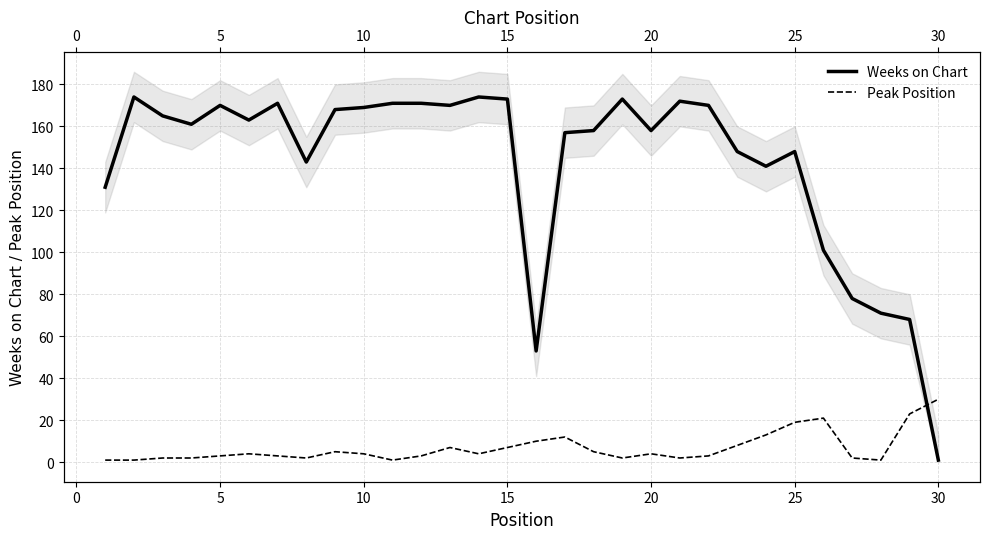

List the series in order of their peak value, lowest first.

Peak Position, Weeks on Chart